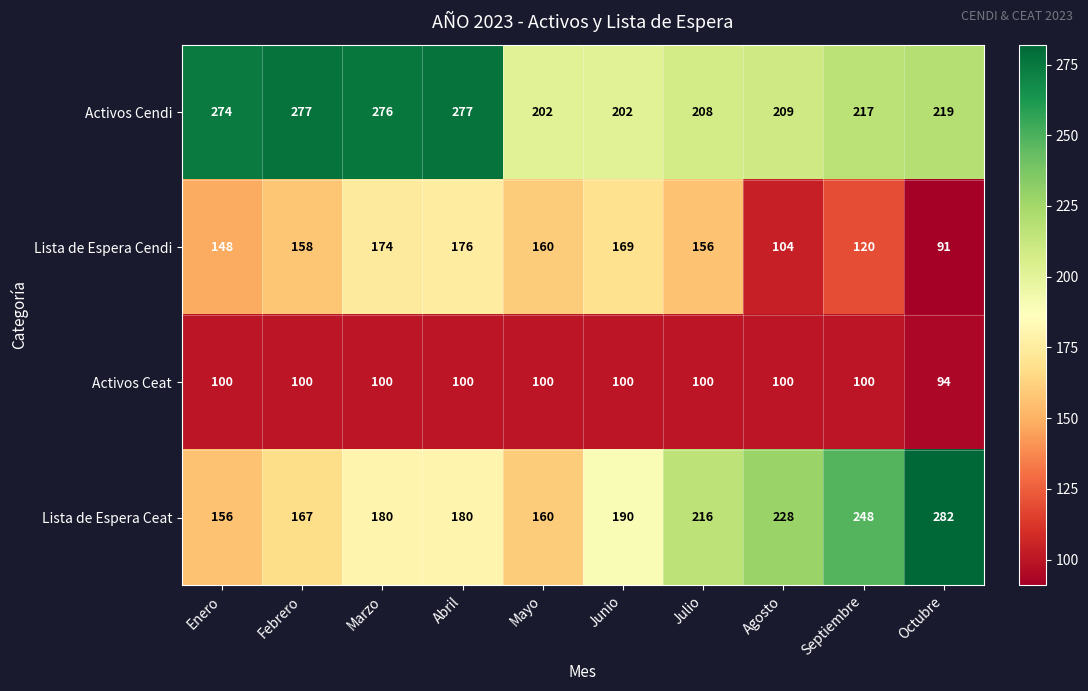

At how many categories does at least one series exceed 111?

10